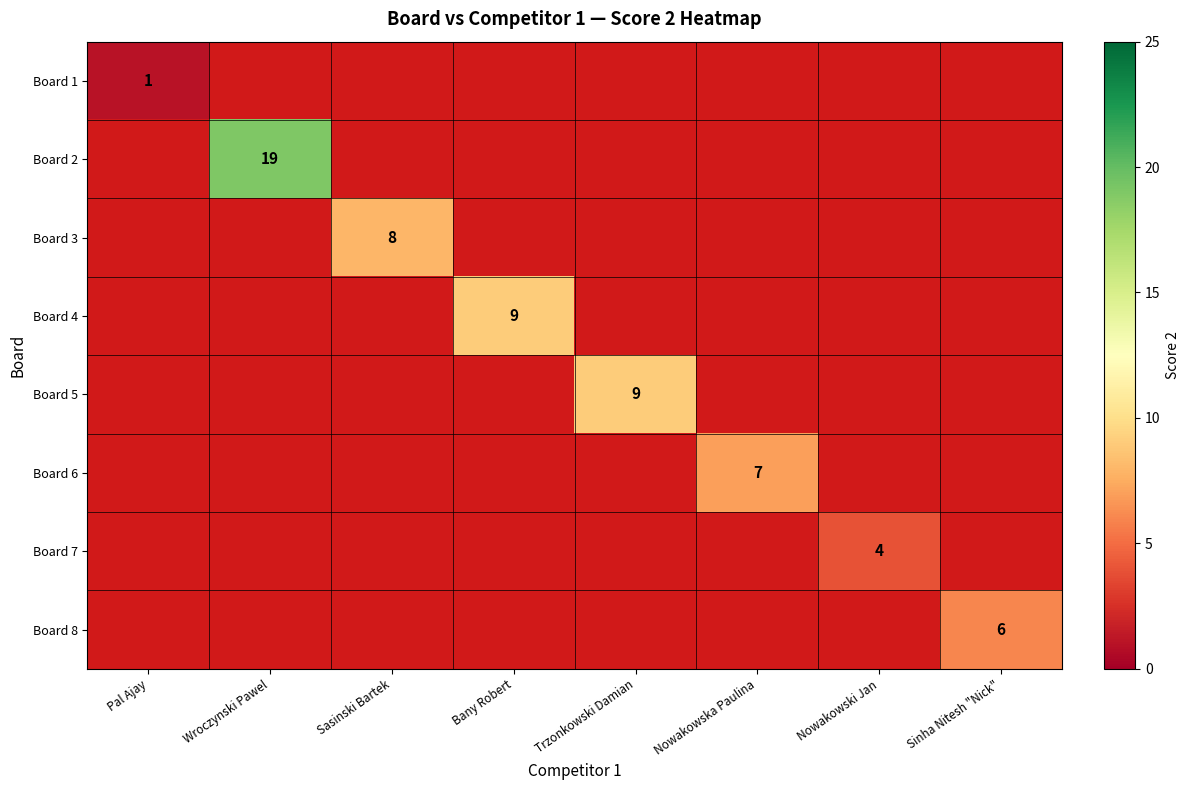

Which series has the widest spread of values?

Board 2